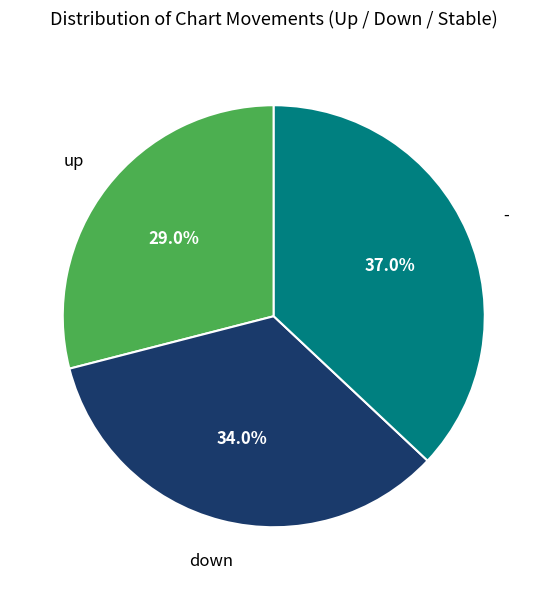

Does any single category account for the majority?

No